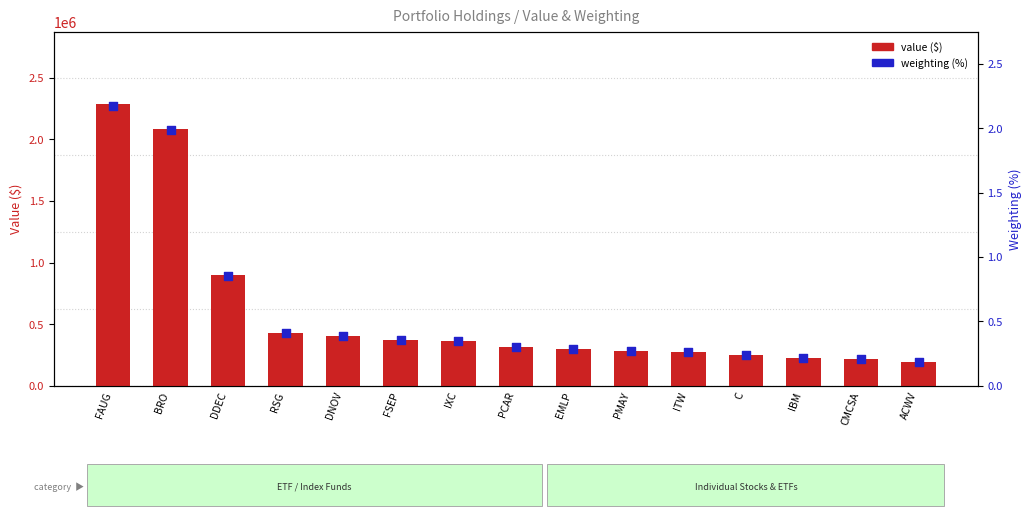

At which category is the sum across all series the highest?

FAUG